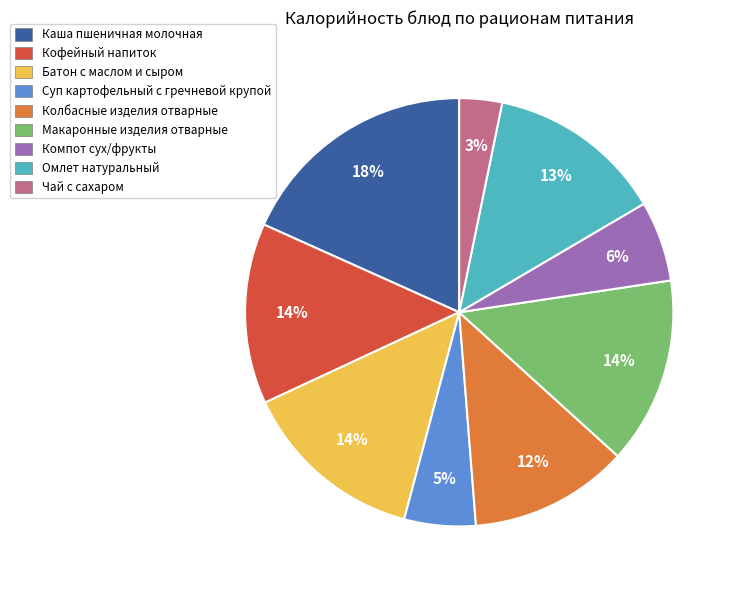

True or false: Кофейный напиток accounts for 14% of the total.

True